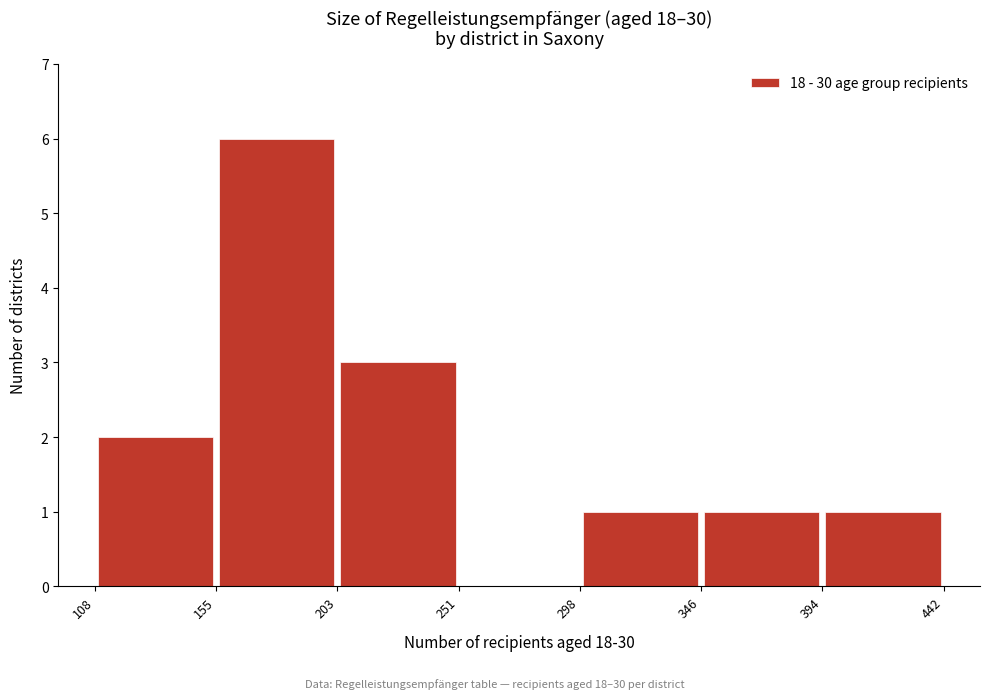

Reading left to right, transcribe this chart: for each bar, give the range it covers on the x-axis and its height. The values are not printed on the chart, so give them approximately, as read against the axis.

108 to 155: 2
155 to 203: 6
203 to 251: 3
251 to 298: 0
298 to 346: 1
346 to 394: 1
394 to 442: 1